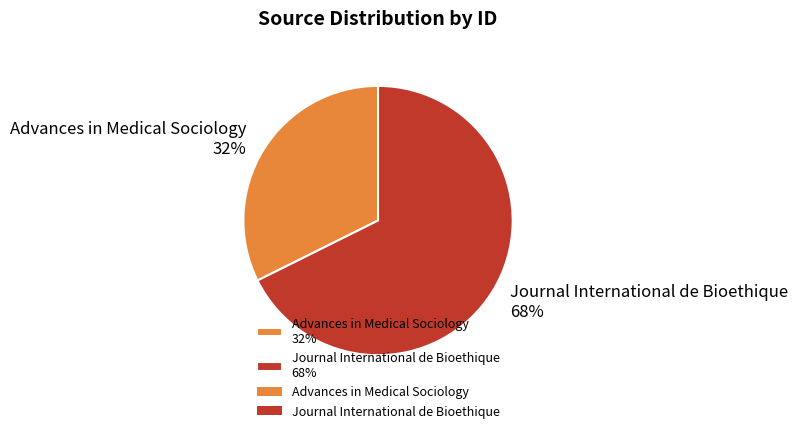

Is the sum of Journal International de Bioethique 68% and Advances in Medical Sociology 32% greater than half?

Yes